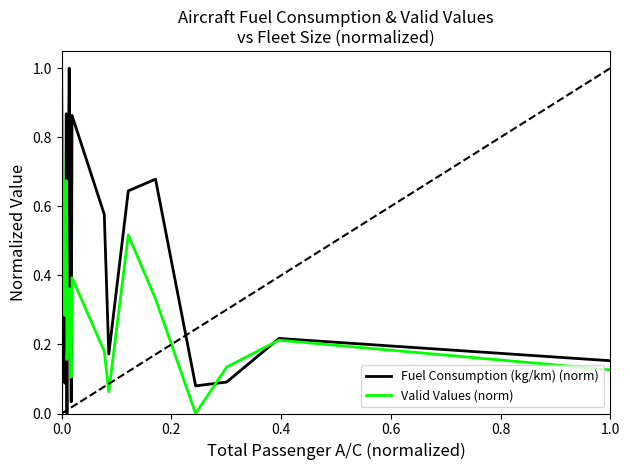

Which series has the largest total across all categories?

Fuel Consumption (kg/km) (norm)